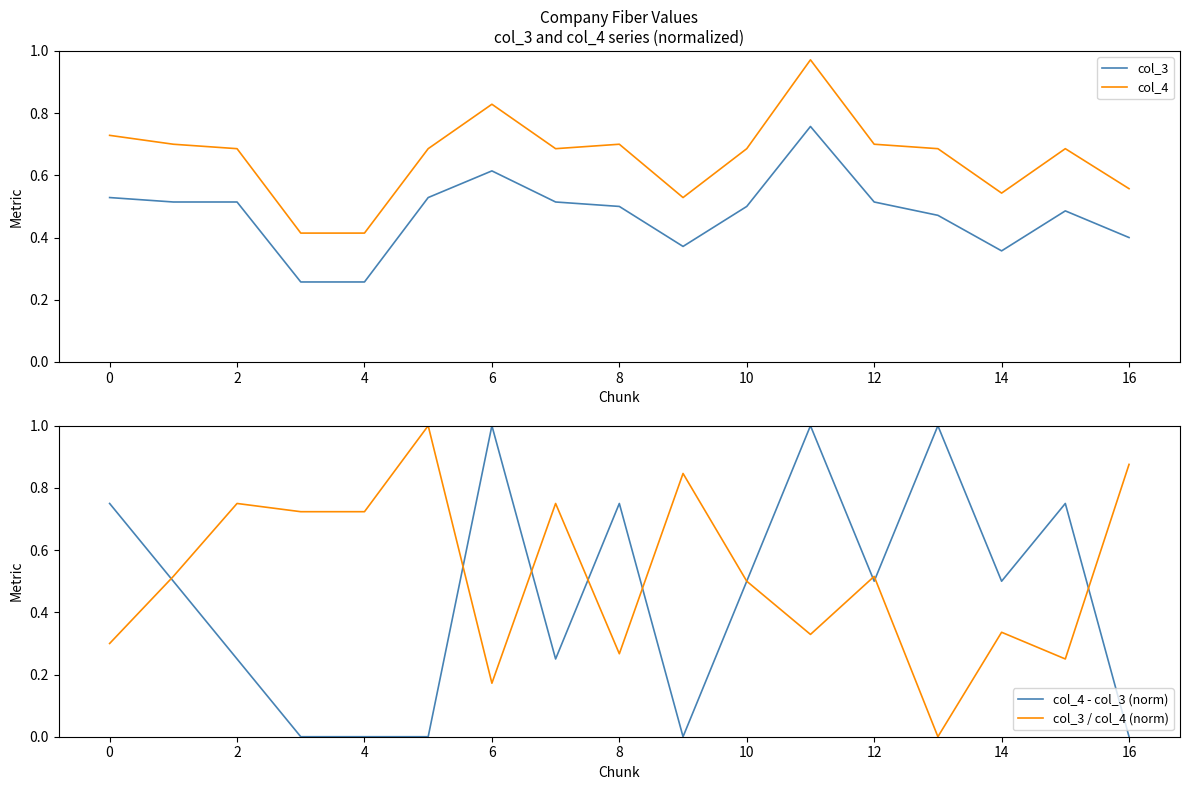

True or false: col_4 and col_3 intersect in this chart.

False